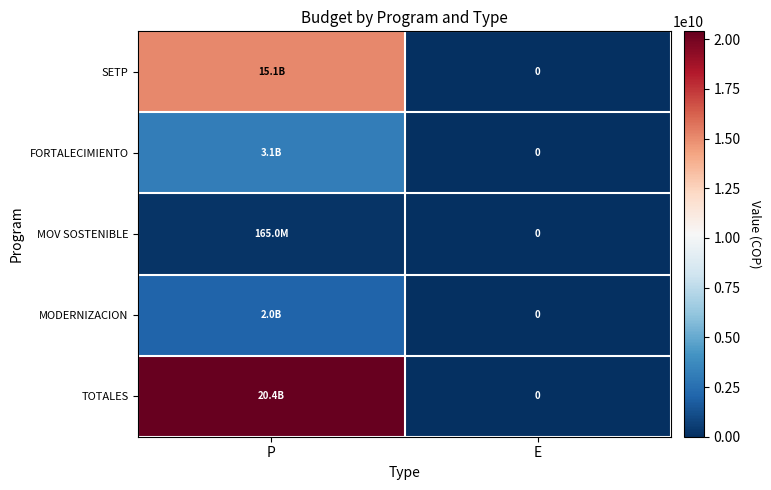

What is the sum of the FORTALECIMIENTO values at E and P?

3146960000